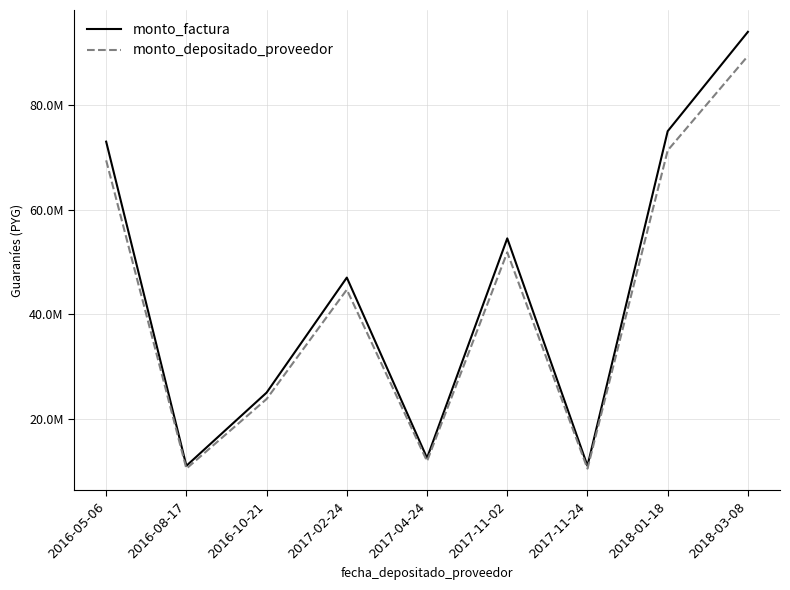

Does the chart display data point markers on the line(s)?

No